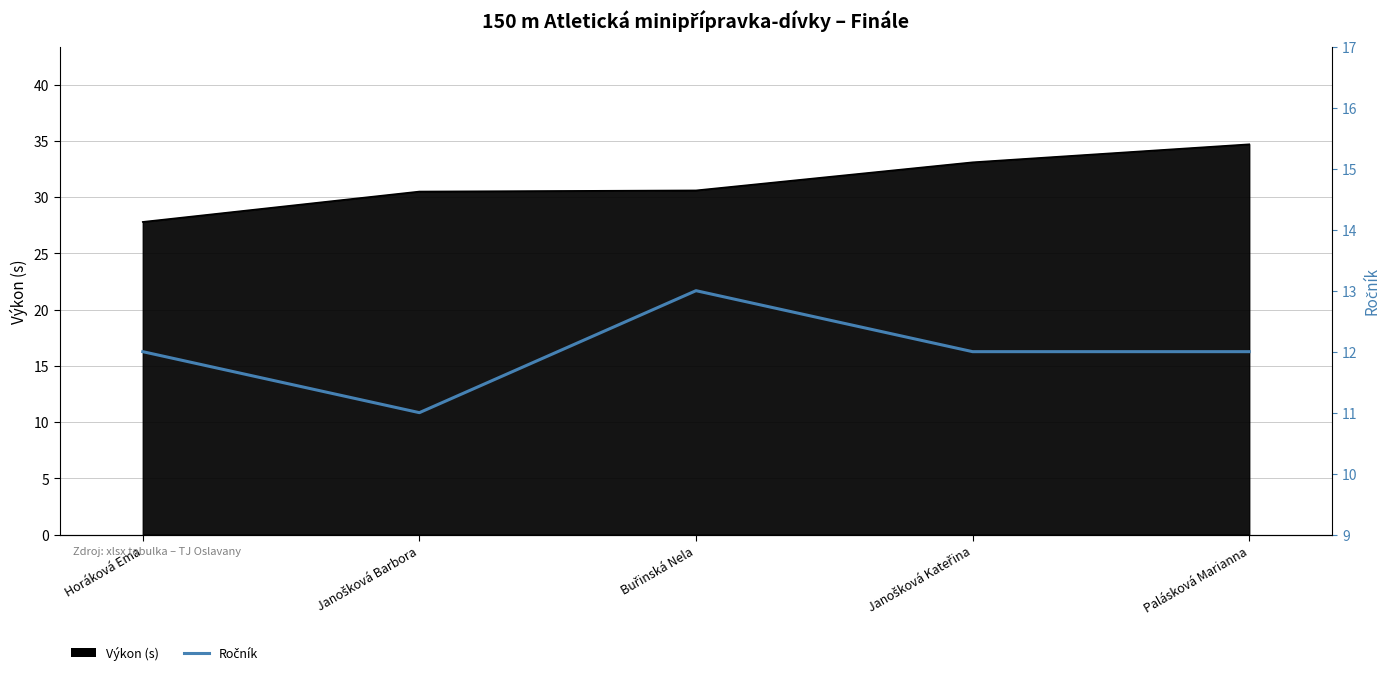

At which category does the chart reach its peak across all series?

Buřinská Nela